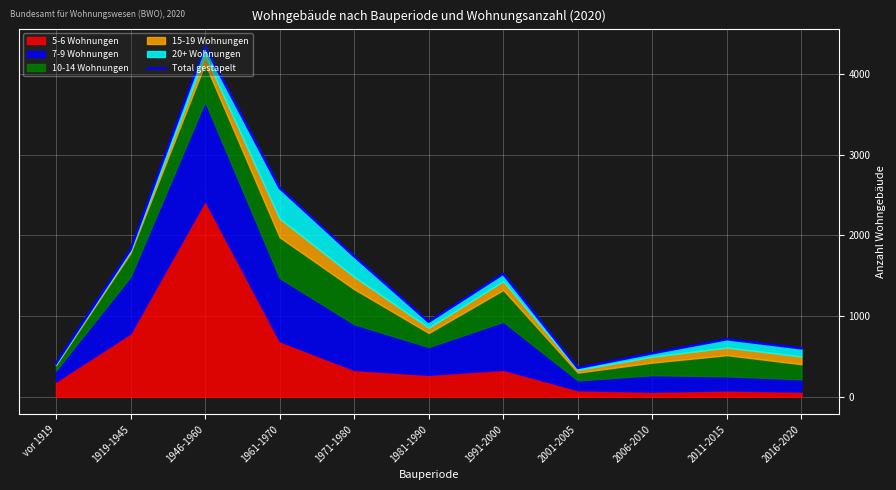

What is the change in value from 1991-2000 to 2016-2020?

-924